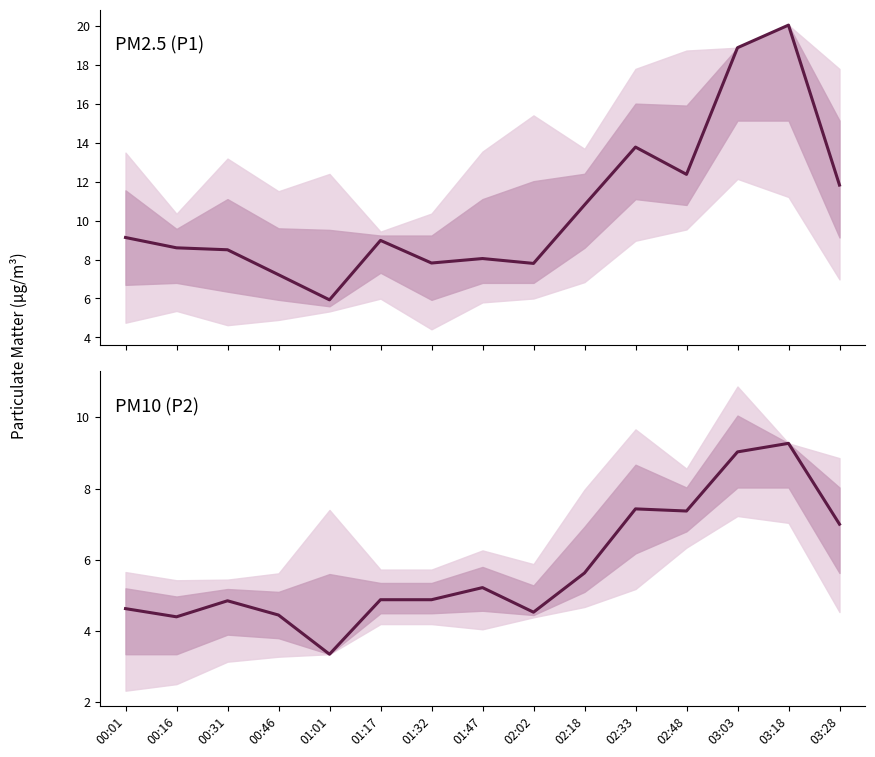

Which series has the largest total across all categories?

P1